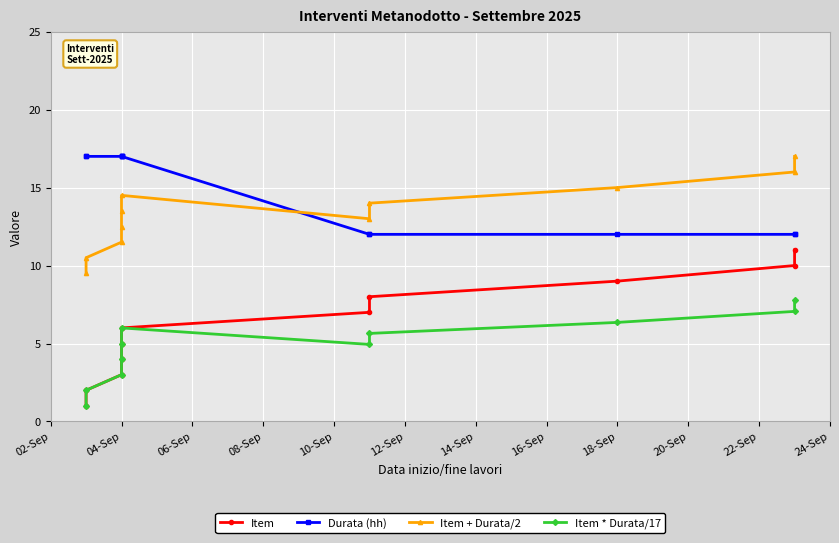

Count the Item values in the range 3 to 9.

7